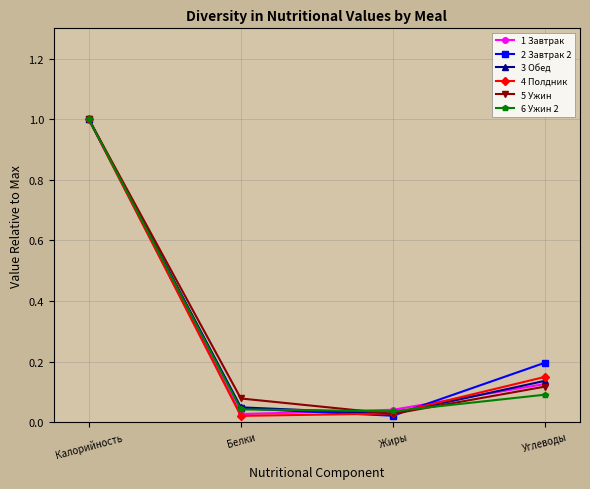

Is the value of 3 Обед at Белки greater than the value of 5 Ужин at Белки?

No